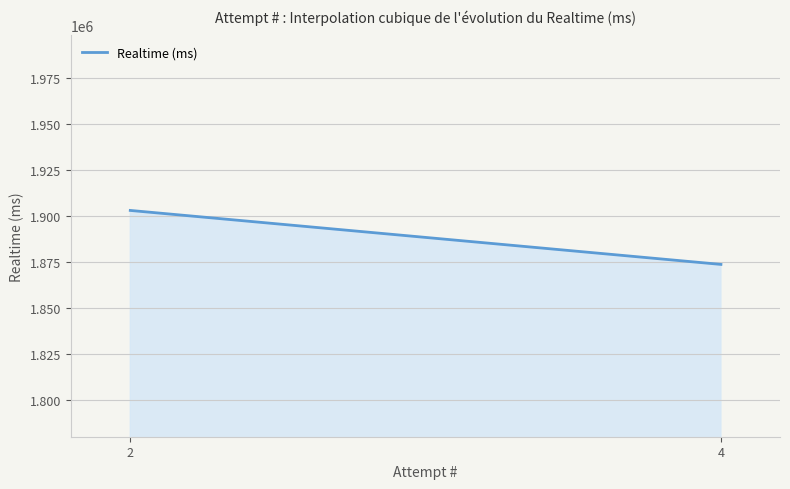

How many lines are shown in the chart?

1